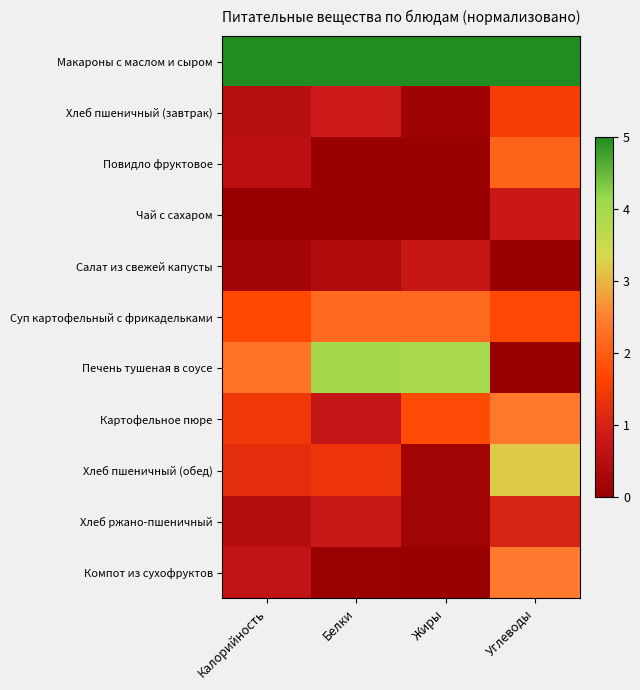

Between Белки and Углеводы, which series saw the biggest shift?

Печень тушеная в соусе